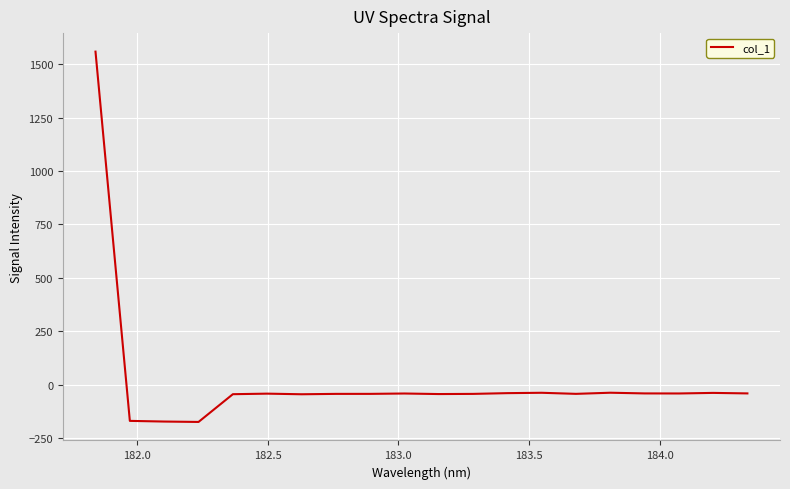

How many positive values are there?

1